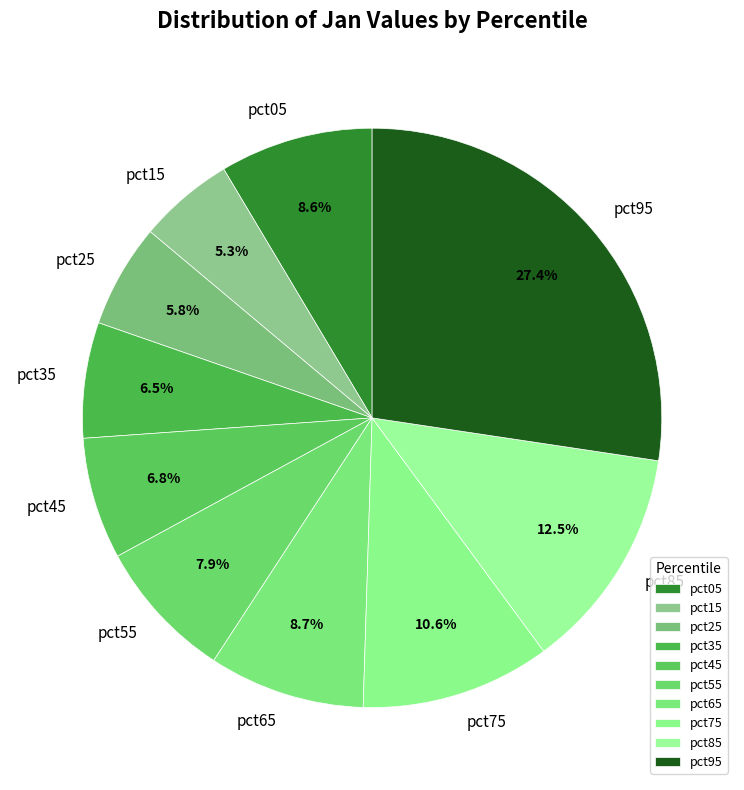

Which slice is the largest?

pct95